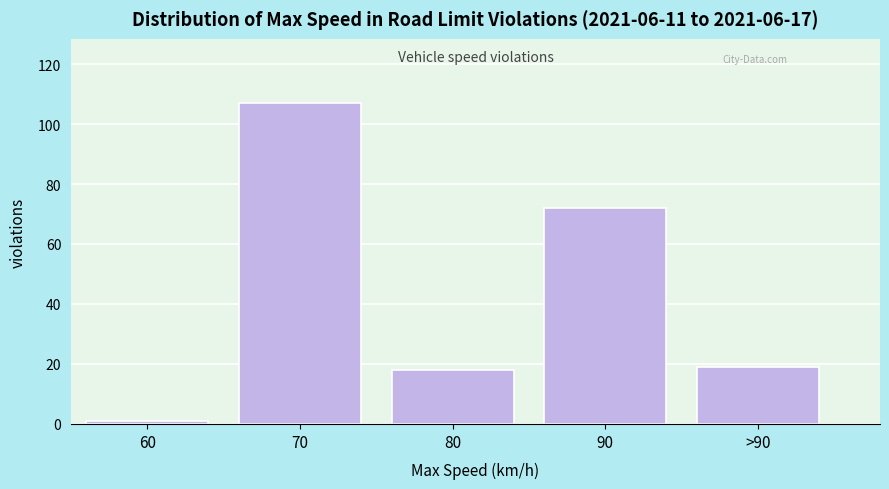

Reading left to right, extract all data points from this chart.

1	107	18	72	19